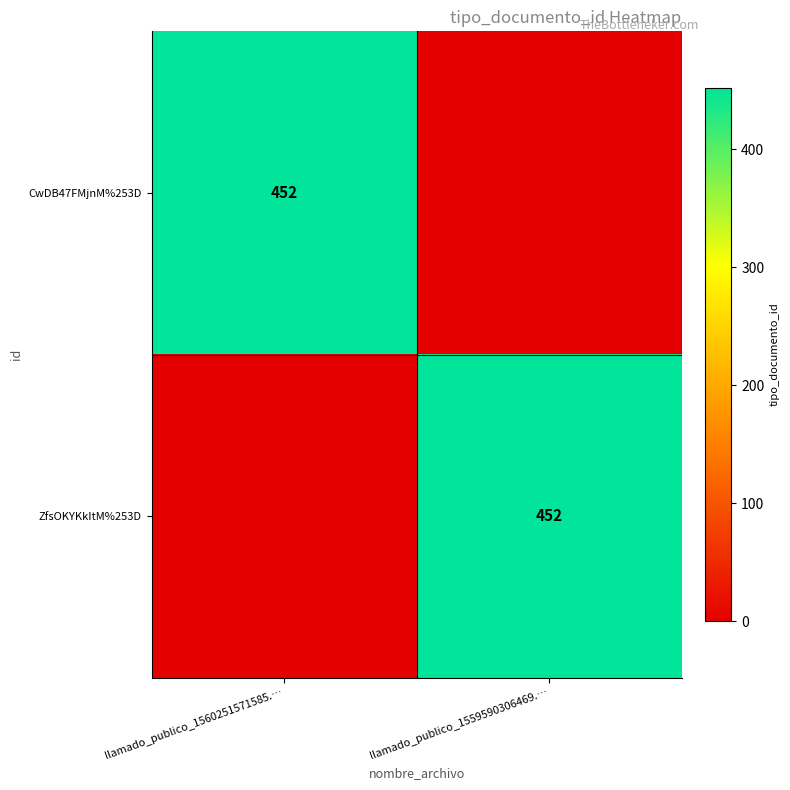

At how many categories does at least one series exceed 8?

2